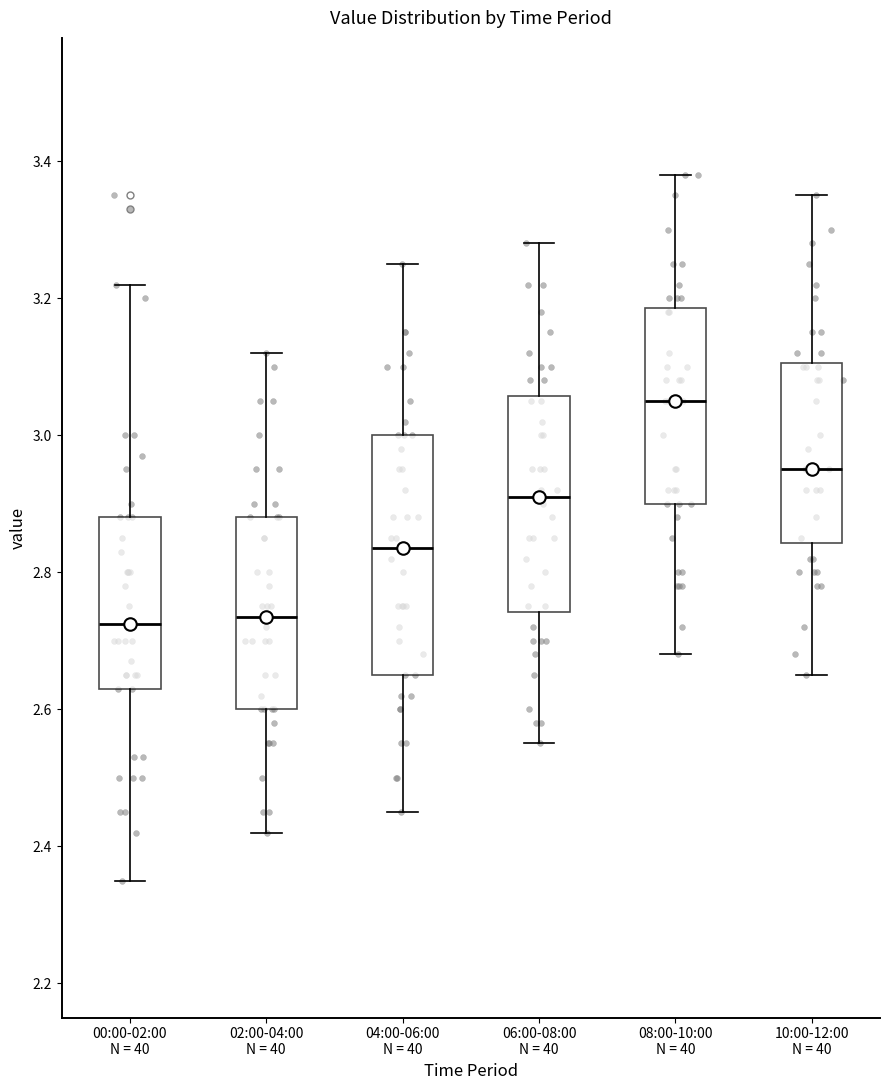

Reading left to right, transcribe this box plot: for each box, give where its median line is, the range the box spans, and where its two whiskers end, as read against the y-axis. The values are not printed on the chart, so give them approximately, as read against the axis.

00:00-02:00 N = 40: median 2.72, box 2.64 to 2.88, whiskers 2.36 to 3.22
02:00-04:00 N = 40: median 2.74, box 2.60 to 2.88, whiskers 2.42 to 3.12
04:00-06:00 N = 40: median 2.84, box 2.66 to 3.00, whiskers 2.46 to 3.26
06:00-08:00 N = 40: median 2.92, box 2.74 to 3.06, whiskers 2.56 to 3.28
08:00-10:00 N = 40: median 3.06, box 2.90 to 3.18, whiskers 2.68 to 3.38
10:00-12:00 N = 40: median 2.96, box 2.84 to 3.10, whiskers 2.66 to 3.36